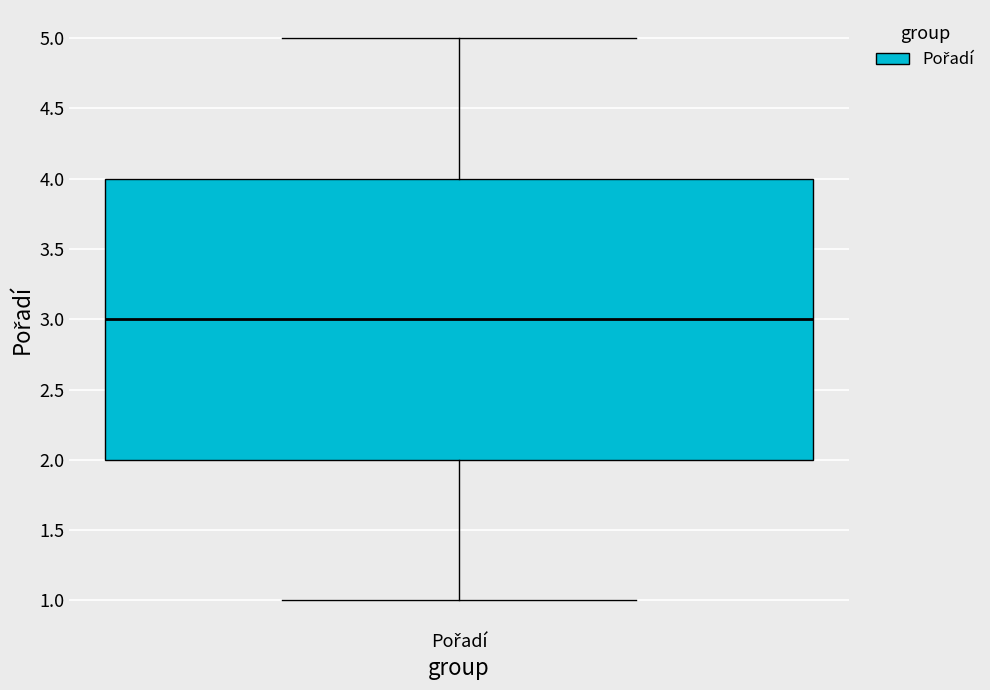

Transcribe this box plot: give where the median line is, the range the box spans, and where the two whiskers end, as read against the y-axis. The values are not printed on the chart, so give them approximately, as read against the axis.

median 3, box 2 to 4, whiskers 1 to 5